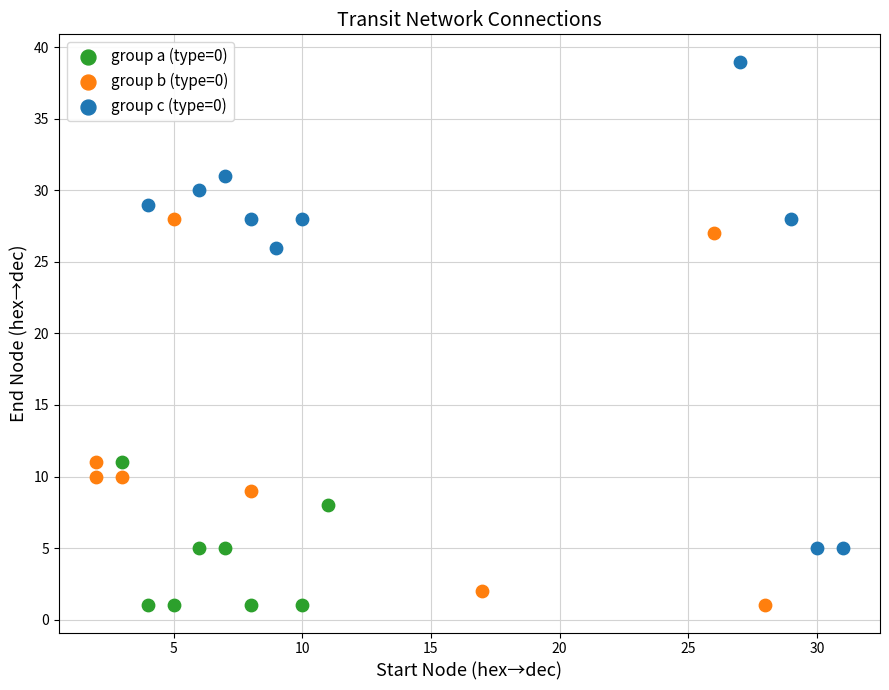

What are all the series names shown in the legend?

group a (type=0), group b (type=0), group c (type=0)